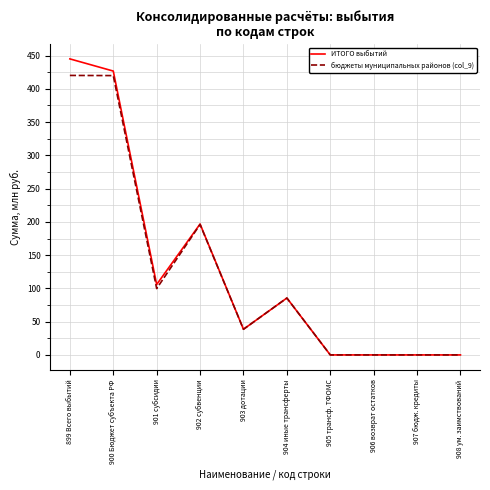

List the series in order of their peak value, lowest first.

бюджеты муниципальных районов (col_9), ИТОГО выбытий